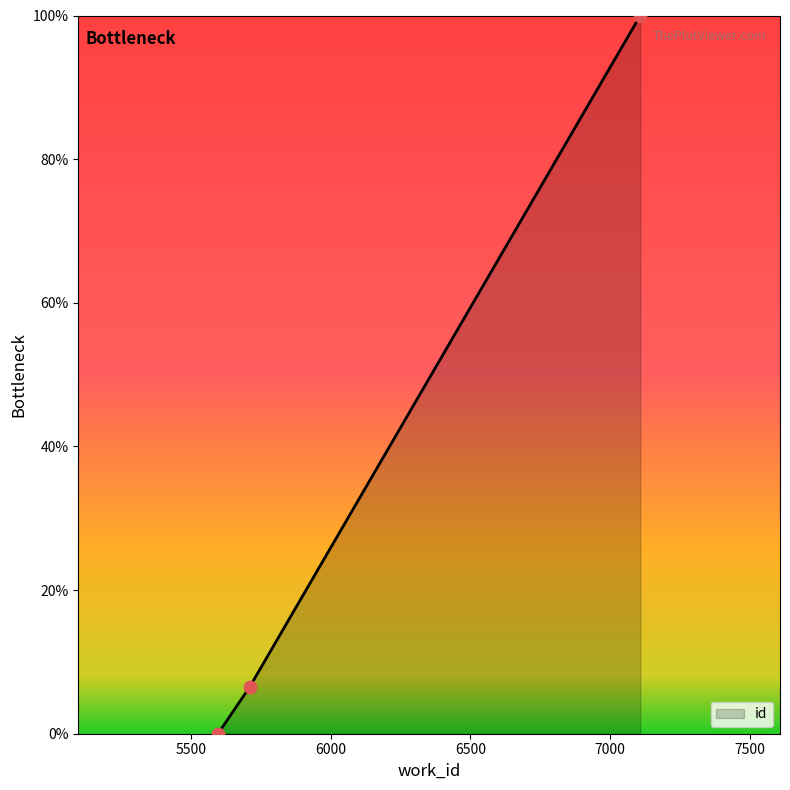

What is the average value?

35.5